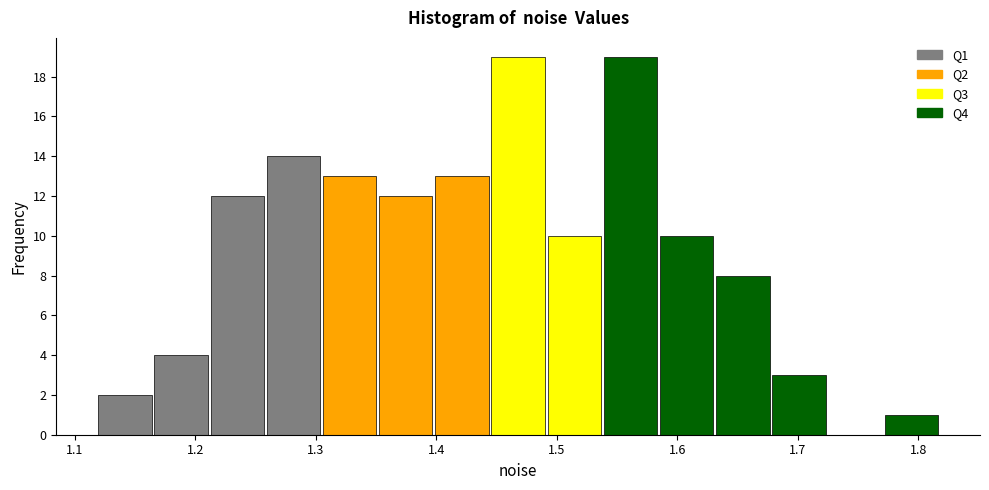

How tall is the bar that spans 1.59 to 1.63 on the x-axis? Neither the bar edges nor the heights are printed on the chart, so give them approximately, as read against the axes.

10